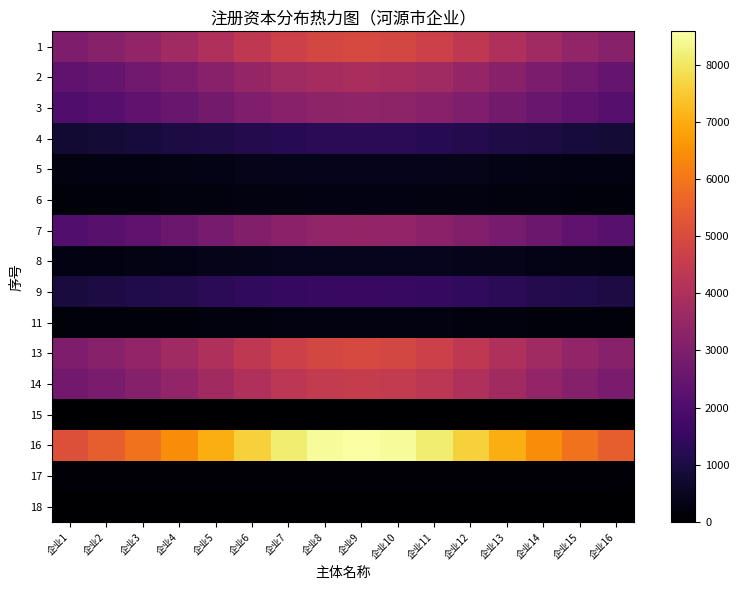

Reading right to left, extract all data points from this chart.

1: 企业16=3153.1	企业15=3400.2	企业14=3703.9	企业13=4042.9	企业12=4381.0	企业11=4672.1	企业10=4869.9	企业9=4940.0	企业8=4869.9	企业7=4672.1	企业6=4381.0	企业5=4042.9	企业4=3703.9	企业3=3400.2	企业2=3153.1	企业1=2968.6
2: 企业16=2489.3	企业15=2684.4	企业14=2924.1	企业13=3191.8	企业12=3458.7	企业11=3688.5	企业10=3844.6	企业9=3900.0	企业8=3844.6	企业7=3688.5	企业6=3458.7	企业5=3191.8	企业4=2924.1	企业3=2684.4	企业2=2489.3	企业1=2343.6
3: 企业16=2157.4	企业15=2326.5	企业14=2534.2	企业13=2766.2	企业12=2997.5	企业11=3196.7	企业10=3332.0	企业9=3380.0	企业8=3332.0	企业7=3196.7	企业6=2997.5	企业5=2766.2	企业4=2534.2	企业3=2326.5	企业2=2157.4	企业1=2031.1
4: 企业16=829.8	企业15=894.8	企业14=974.7	企业13=1063.9	企业12=1152.9	企业11=1229.5	企业10=1281.5	企业9=1300.0	企业8=1281.5	企业7=1229.5	企业6=1152.9	企业5=1063.9	企业4=974.7	企业3=894.8	企业2=829.8	企业1=781.2
5: 企业16=273.8	企业15=295.3	企业14=321.7	企业13=351.1	企业12=380.5	企业11=405.7	企业10=422.9	企业9=429.0	企业8=422.9	企业7=405.7	企业6=380.5	企业5=351.1	企业4=321.7	企业3=295.3	企业2=273.8	企业1=257.8
6: 企业16=174.2	企业15=187.9	企业14=204.7	企业13=223.4	企业12=242.1	企业11=258.2	企业10=269.1	企业9=273.0	企业8=269.1	企业7=258.2	企业6=242.1	企业5=223.4	企业4=204.7	企业3=187.9	企业2=174.2	企业1=164.1
7: 企业16=2198.9	企业15=2371.2	企业14=2583.0	企业13=2819.4	企业12=3055.2	企业11=3258.2	企业10=3396.1	企业9=3445.0	企业8=3396.1	企业7=3258.2	企业6=3055.2	企业5=2819.4	企业4=2583.0	企业3=2371.2	企业2=2198.9	企业1=2070.2
8: 企业16=298.7	企业15=322.1	企业14=350.9	企业13=383.0	企业12=415.0	企业11=442.6	企业10=461.4	企业9=468.0	企业8=461.4	企业7=442.6	企业6=415.0	企业5=383.0	企业4=350.9	企业3=322.1	企业2=298.7	企业1=281.2
9: 企业16=995.7	企业15=1073.7	企业14=1169.6	企业13=1276.7	企业12=1383.5	企业11=1475.4	企业10=1537.8	企业9=1560.0	企业8=1537.8	企业7=1475.4	企业6=1383.5	企业5=1276.7	企业4=1169.6	企业3=1073.7	企业2=995.7	企业1=937.4
11: 企业16=166.0	企业15=179.0	企业14=194.9	企业13=212.8	企业12=230.6	企业11=245.9	企业10=256.3	企业9=260.0	企业8=256.3	企业7=245.9	企业6=230.6	企业5=212.8	企业4=194.9	企业3=179.0	企业2=166.0	企业1=156.2
13: 企业16=3153.1	企业15=3400.2	企业14=3703.9	企业13=4042.9	企业12=4381.0	企业11=4672.1	企业10=4869.9	企业9=4940.0	企业8=4869.9	企业7=4672.1	企业6=4381.0	企业5=4042.9	企业4=3703.9	企业3=3400.2	企业2=3153.1	企业1=2968.6
14: 企业16=2904.2	企业15=3131.8	企业14=3411.5	企业13=3723.7	企业12=4035.2	企业11=4303.2	企业10=4485.4	企业9=4550.0	企业8=4485.4	企业7=4303.2	企业6=4035.2	企业5=3723.7	企业4=3411.5	企业3=3131.8	企业2=2904.2	企业1=2734.2
15: 企业16=0.0	企业15=0.0	企业14=0.0	企业13=0.0	企业12=0.0	企业11=0.0	企业10=0.0	企业9=0.0	企业8=0.0	企业7=0.0	企业6=0.0	企业5=0.0	企业4=0.0	企业3=0.0	企业2=0.0	企业1=0.0
16: 企业16=5476.4	企业15=5905.6	企业14=6433.0	企业13=7021.9	企业12=7609.2	企业11=8114.7	企业10=8458.2	企业9=8580.0	企业8=8458.2	企业7=8114.7	企业6=7609.2	企业5=7021.9	企业4=6433.0	企业3=5905.6	企业2=5476.4	企业1=5155.9
17: 企业16=83.0	企业15=89.5	企业14=97.5	企业13=106.4	企业12=115.3	企业11=122.9	企业10=128.2	企业9=130.0	企业8=128.2	企业7=122.9	企业6=115.3	企业5=106.4	企业4=97.5	企业3=89.5	企业2=83.0	企业1=78.1
18: 企业16=0.0	企业15=0.0	企业14=0.0	企业13=0.0	企业12=0.0	企业11=0.0	企业10=0.0	企业9=0.0	企业8=0.0	企业7=0.0	企业6=0.0	企业5=0.0	企业4=0.0	企业3=0.0	企业2=0.0	企业1=0.0